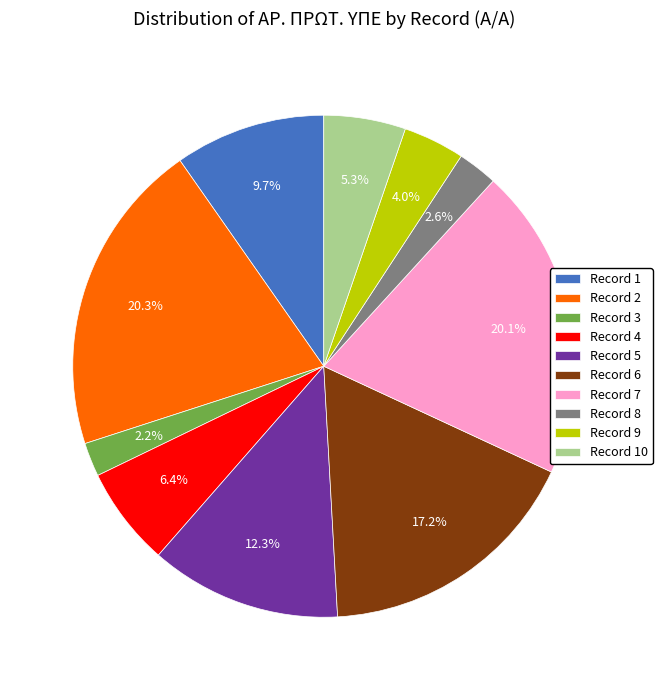

Combined, what portion of the pie is Record 9 and Record 1?

13.7%